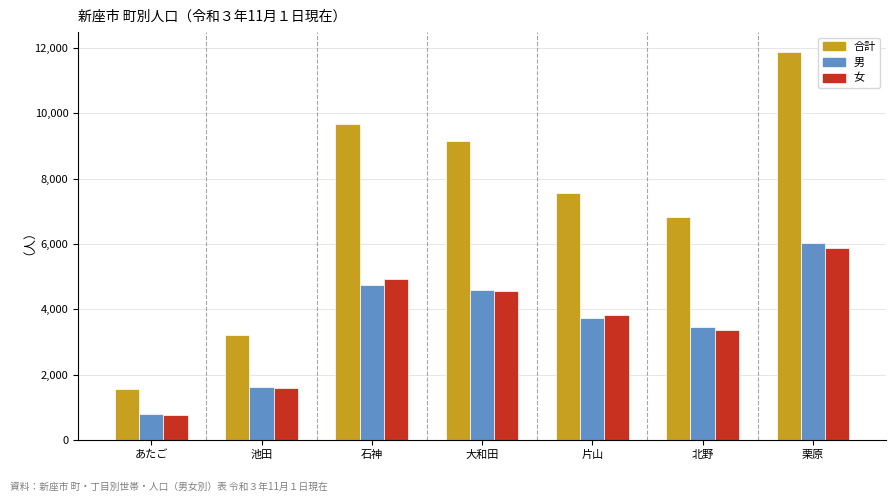

Reading left to right, list all the values displayed in this chart.

合計: 1554	3215	9673	9141	7554	6826	11893
男: 788	1636	4750	4584	3725	3466	6017
女: 766	1579	4923	4557	3829	3360	5876